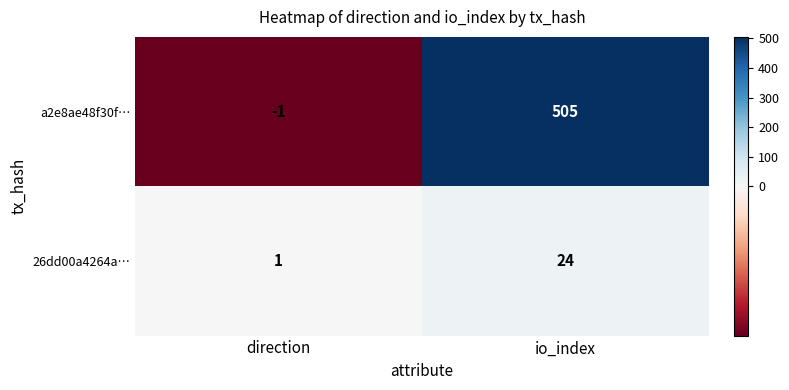

List the series in order of their peak value, highest first.

a2e8ae48f30f…, 26dd00a4264a…